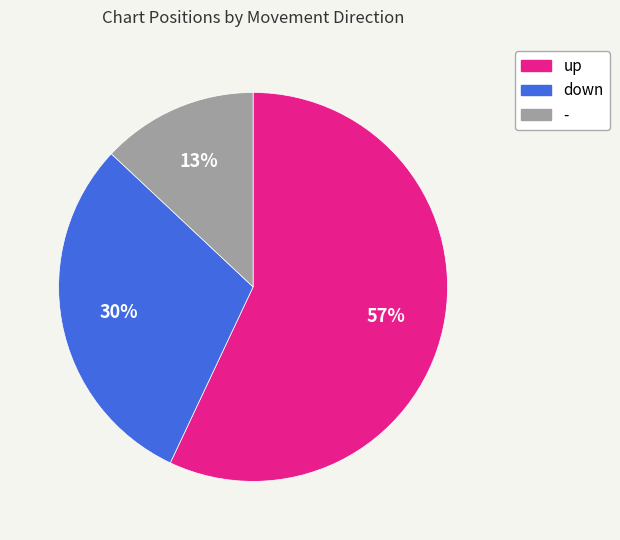

What is the ratio of the value at up to the value at down?

1.9